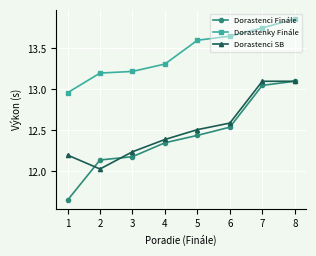

Is this an area chart (filled region under the line)?

No